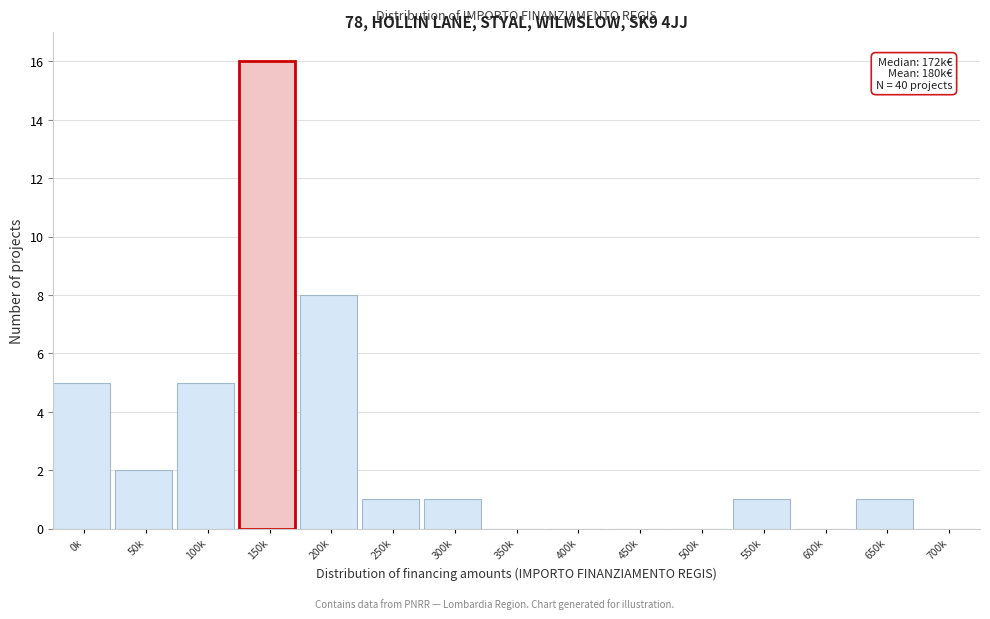

Reading left to right, extract all data points from this chart.

0k=5	50k=2	100k=5	150k=16	200k=8	250k=1	300k=1	350k=0	400k=0	450k=0	500k=0	550k=1	600k=0	650k=1	700k=0